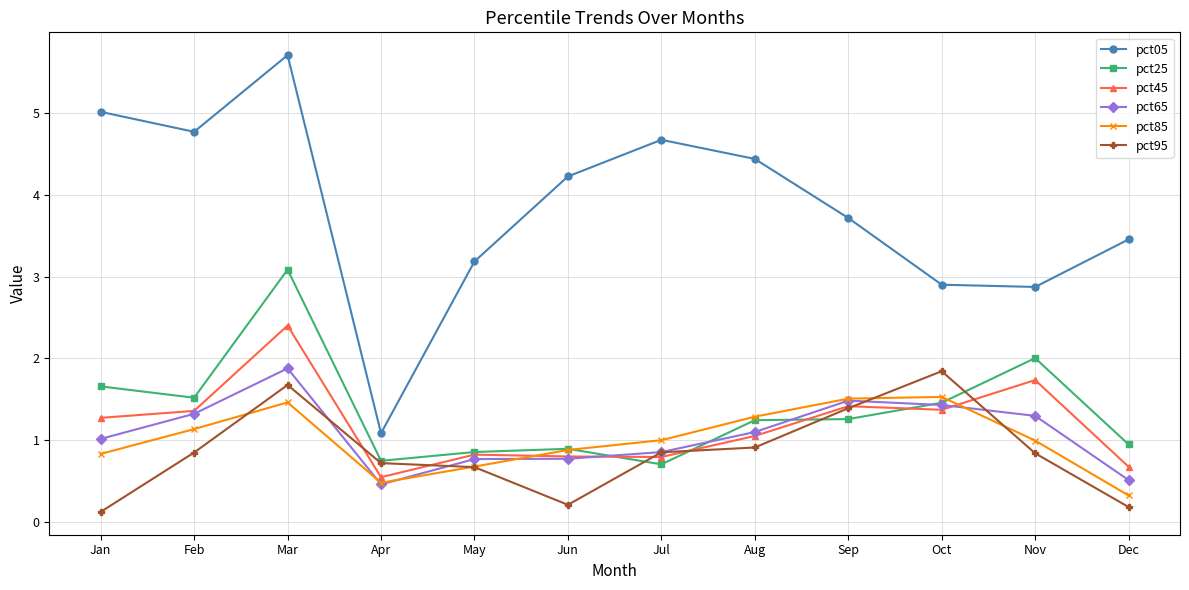

How many data points does each series have?

12